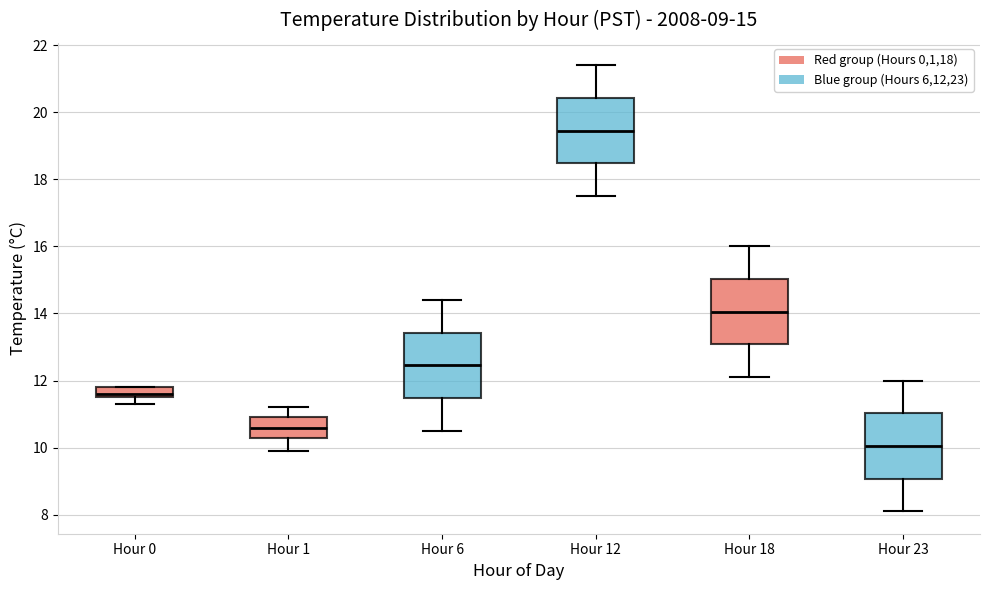

Which box's median line is the highest?

Hour 12